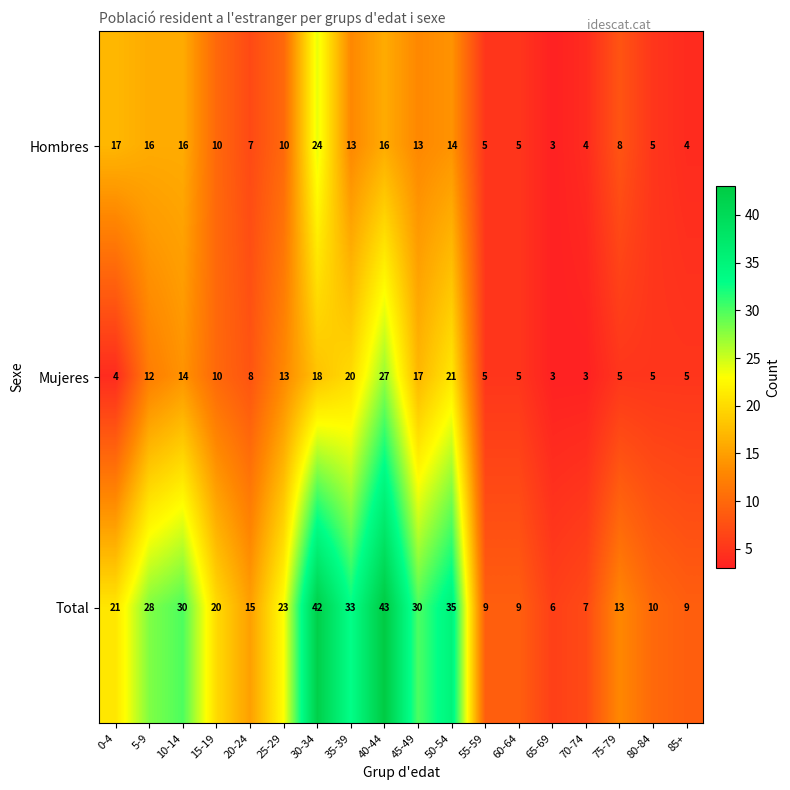

Count the number of categories in the chart.

18